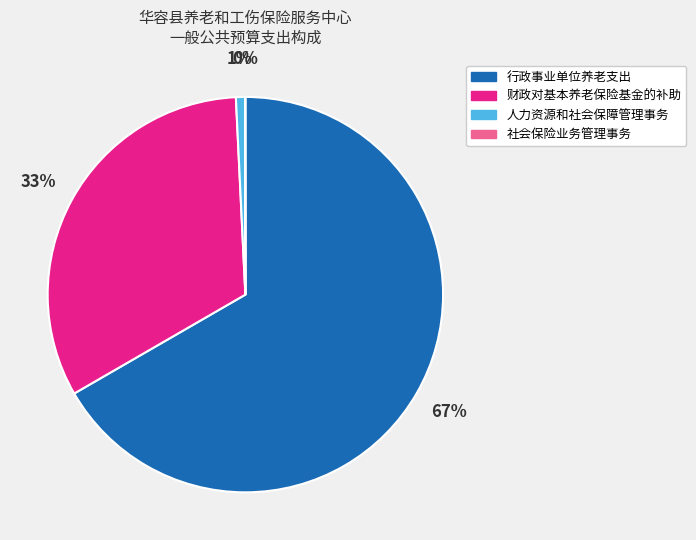

Which category has the biggest portion of the pie?

行政事业单位养老支出